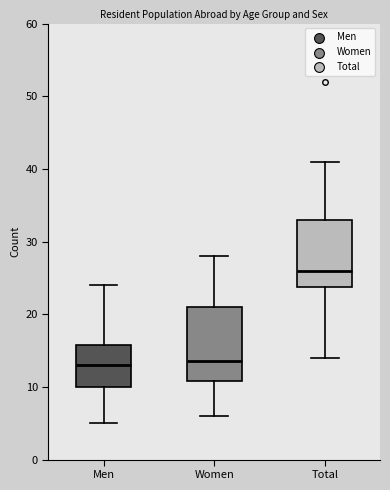

Which box's median line is the highest?

Total